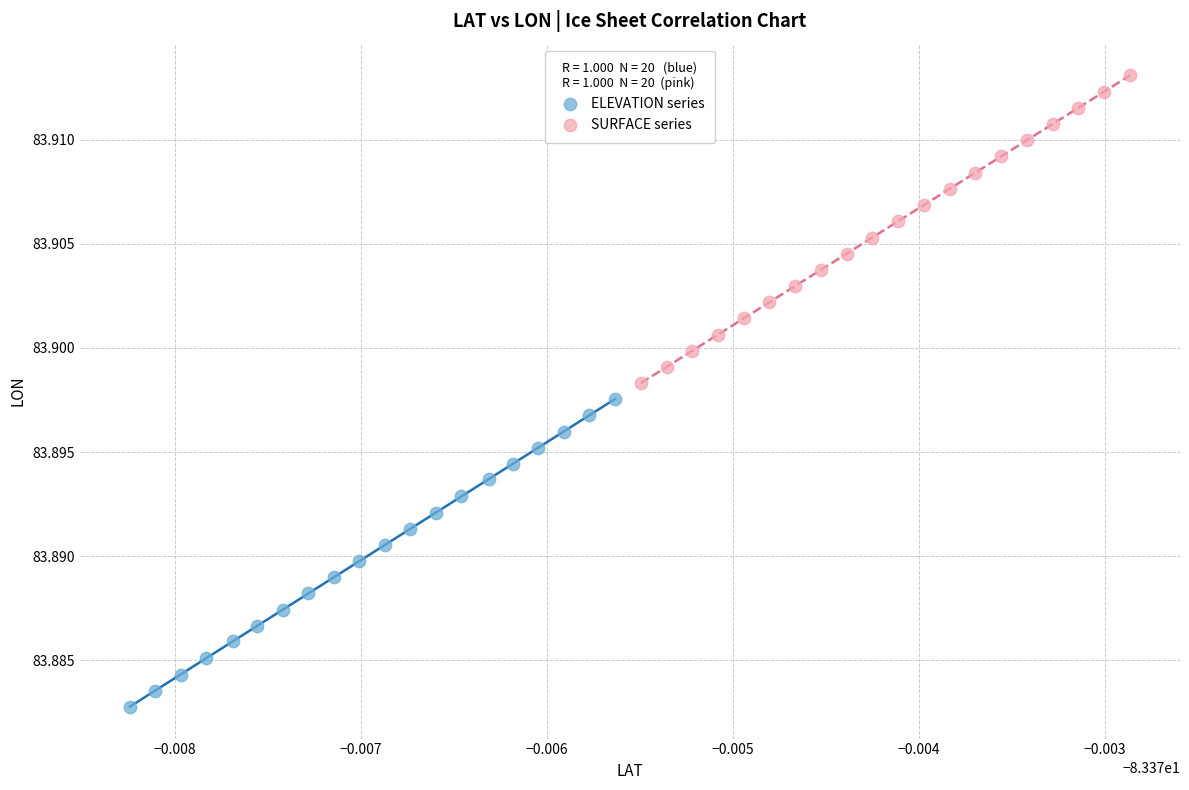

Which series has the largest Y range (max minus min)?

SURFACE series